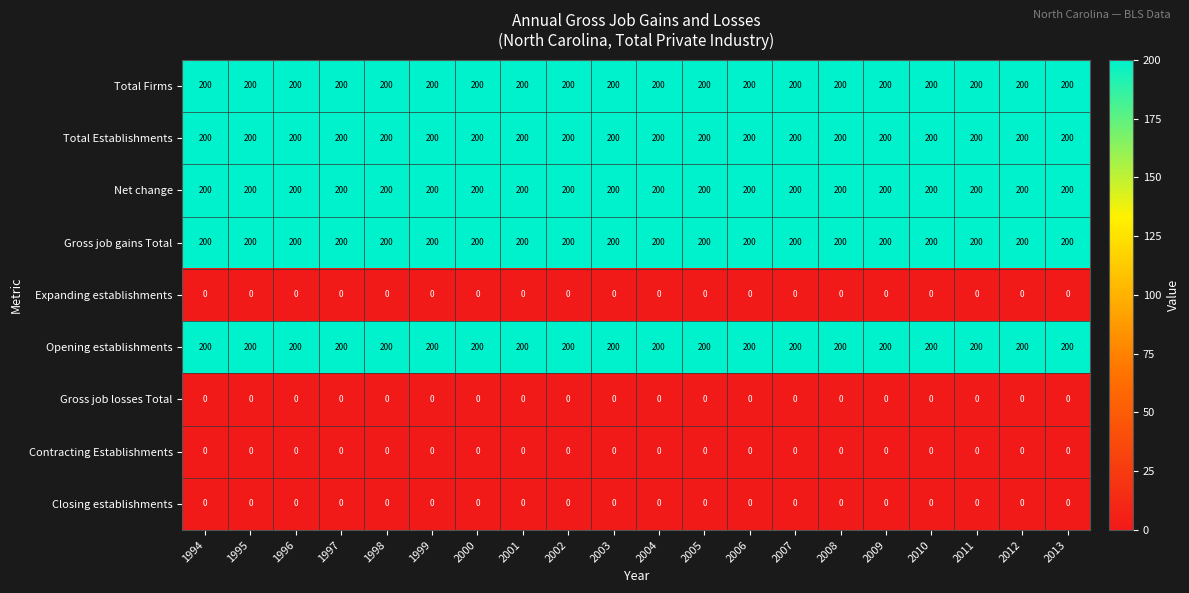

What value does the Total Firms series have at 2013?

200